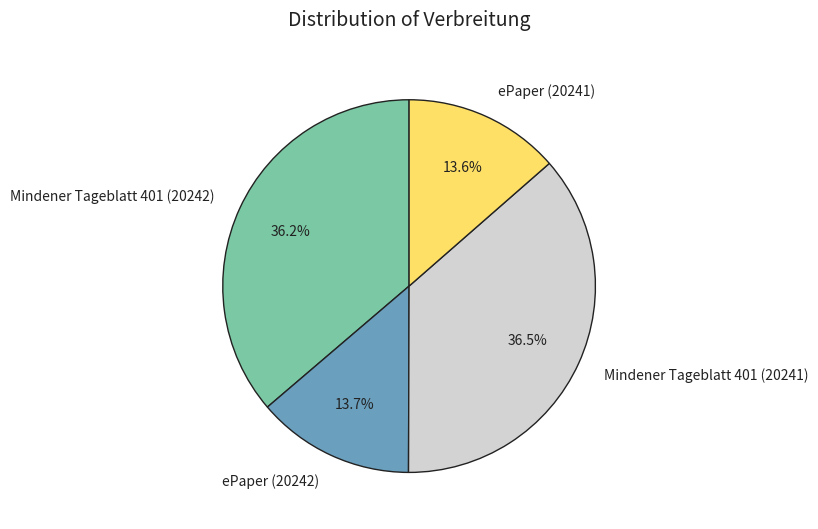

Count the number of slices in the pie.

4